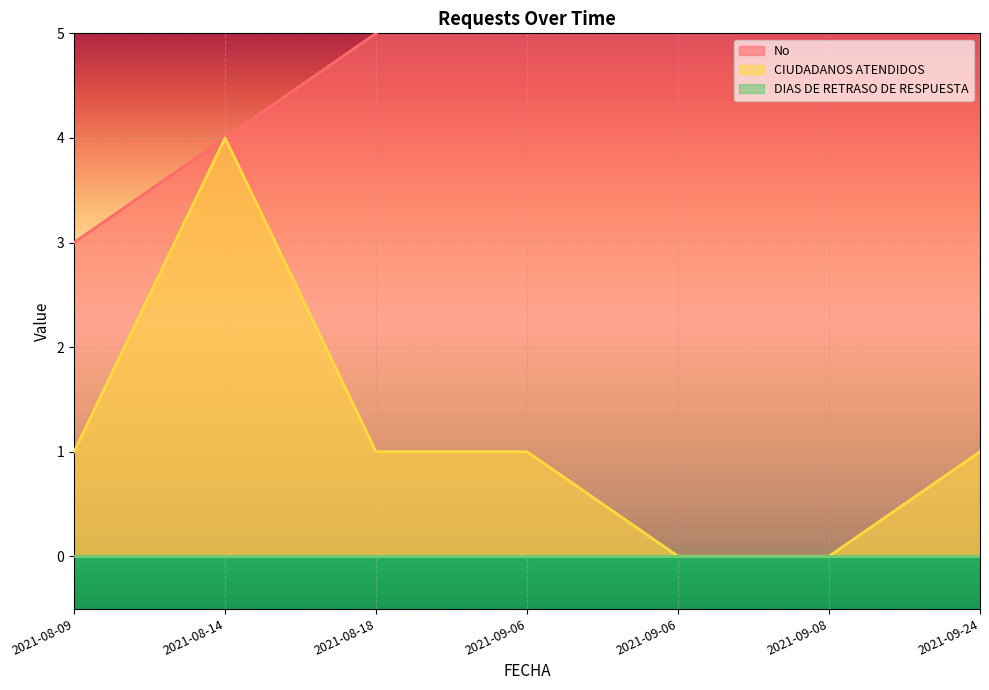

What is the approximate value of CIUDADANOS ATENDIDOS at 2021-09-24?

1